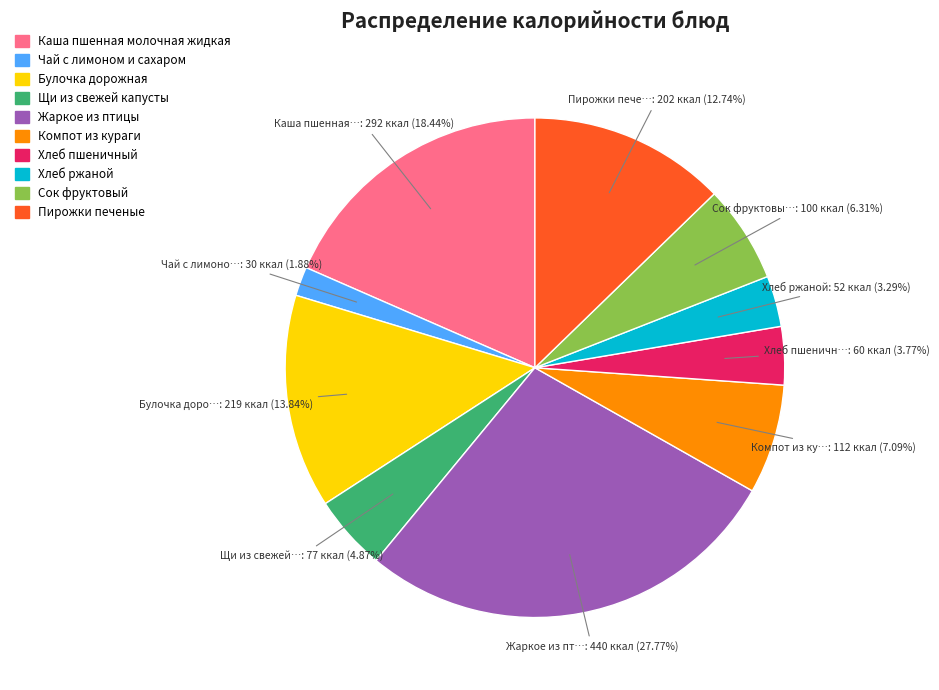

To the nearest percent, what is the combined percentage of Хлеб пшеничный and Чай с лимоном и сахаром?

6%